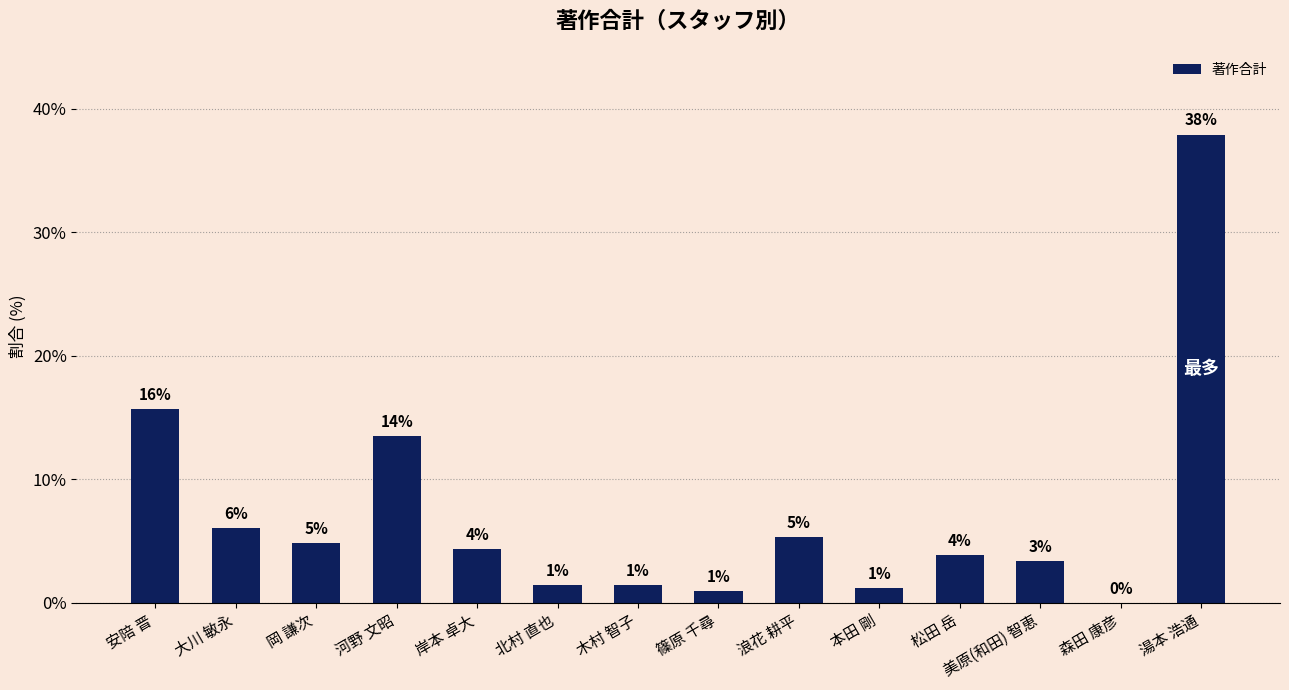

At which label does the data first exceed 4?

安陪 晋